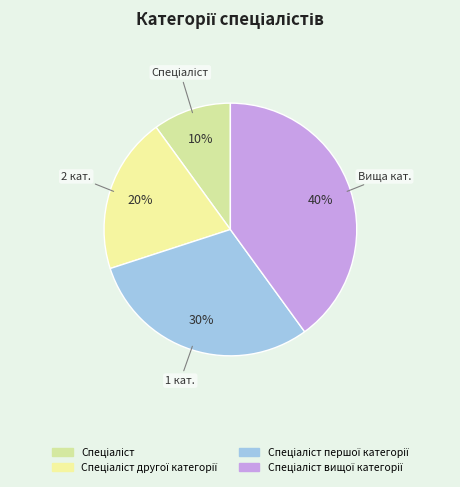

How many segments does this pie chart have?

4